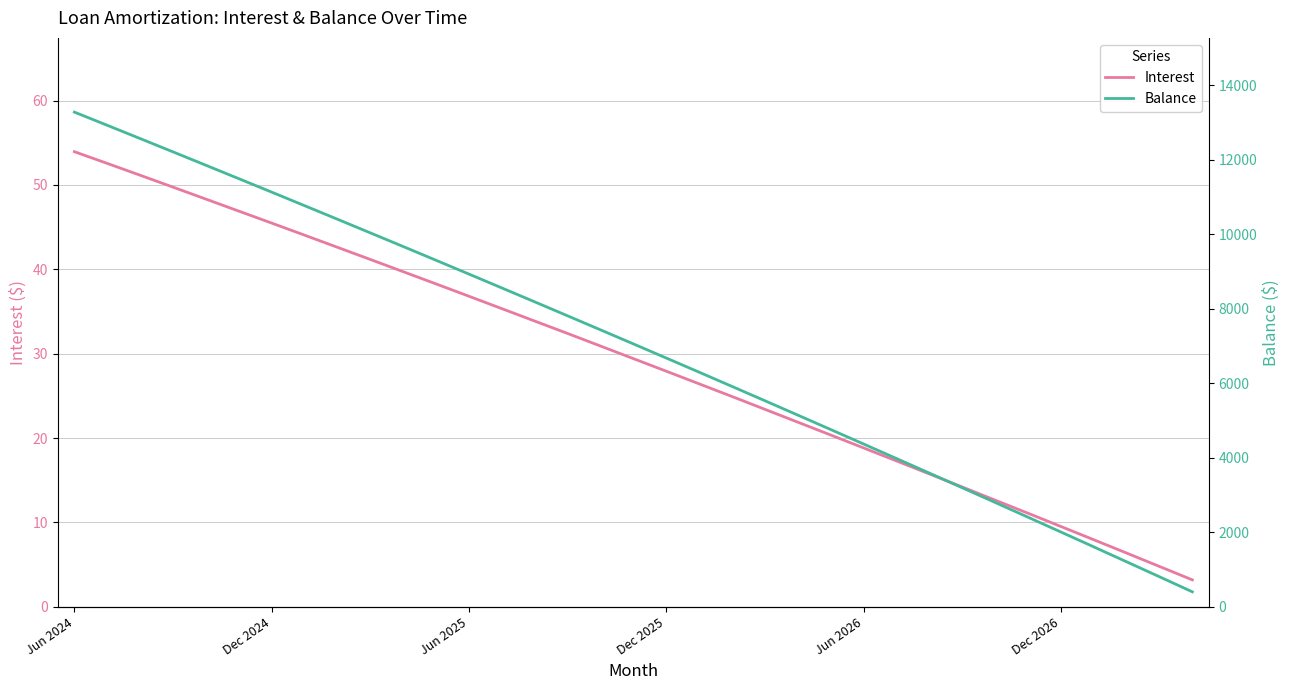

True or false: Interest has more than 0 interior local peaks.

False